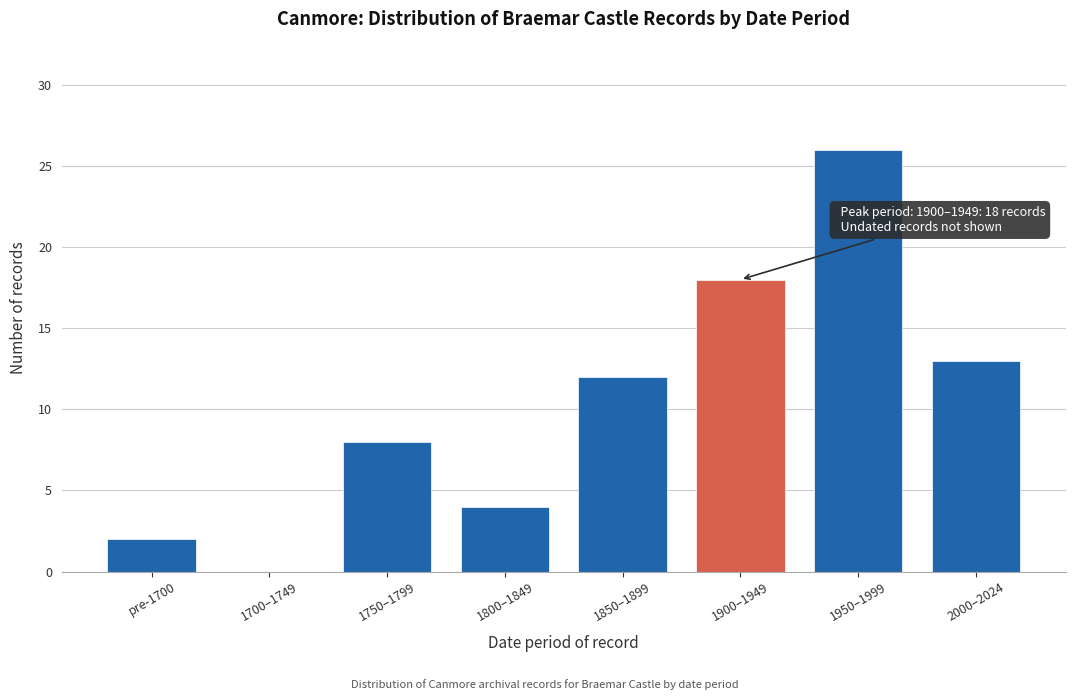

Reading right to left, transcribe all the data shown in this chart.

2000–2024=13	1950–1999=26	1900–1949=18	1850–1899=12	1800–1849=4	1750–1799=8	1700–1749=0	pre-1700=2